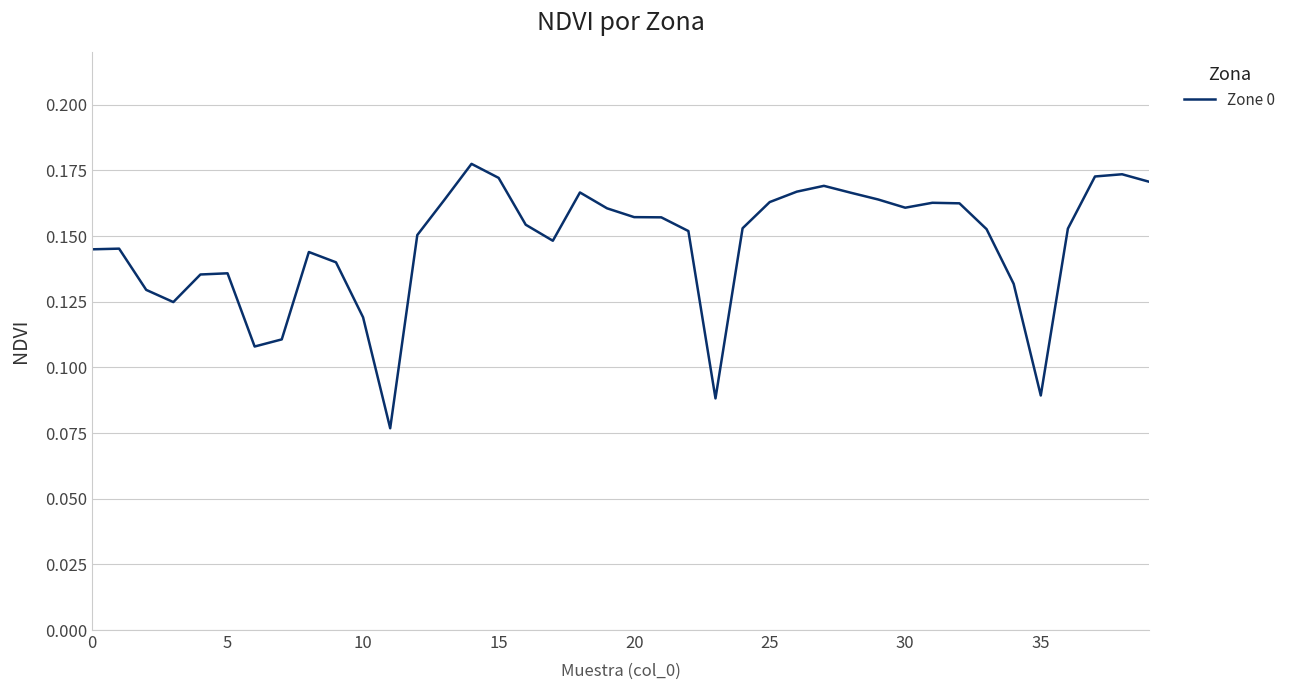

How many points are lower than both their immediate neighbors (excluding endpoints)?

7